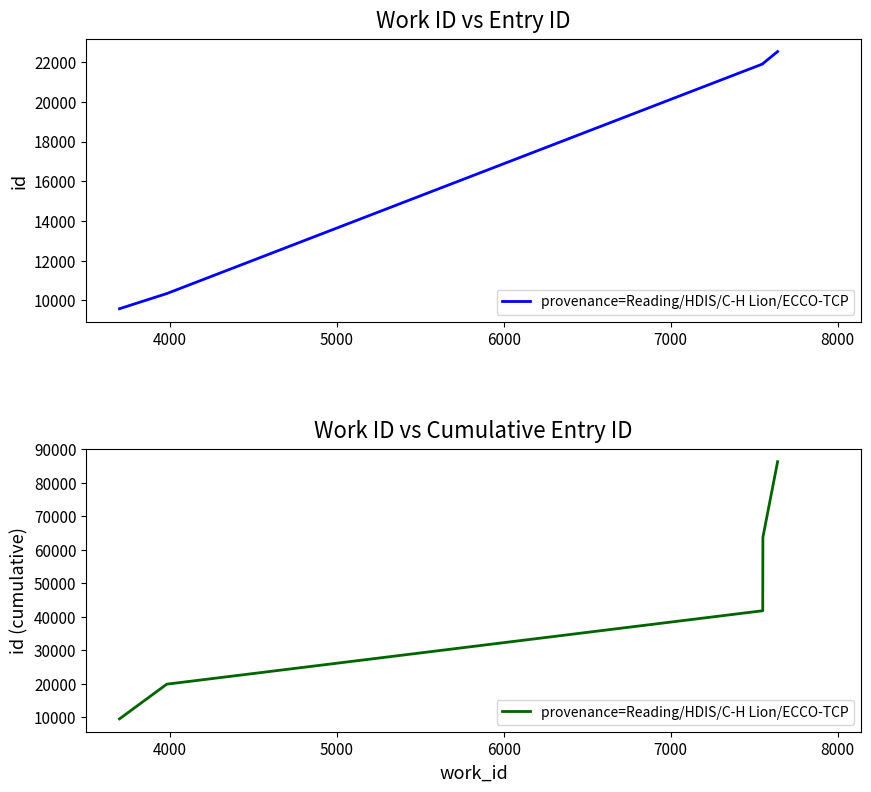

What is the greatest value displayed?

86297